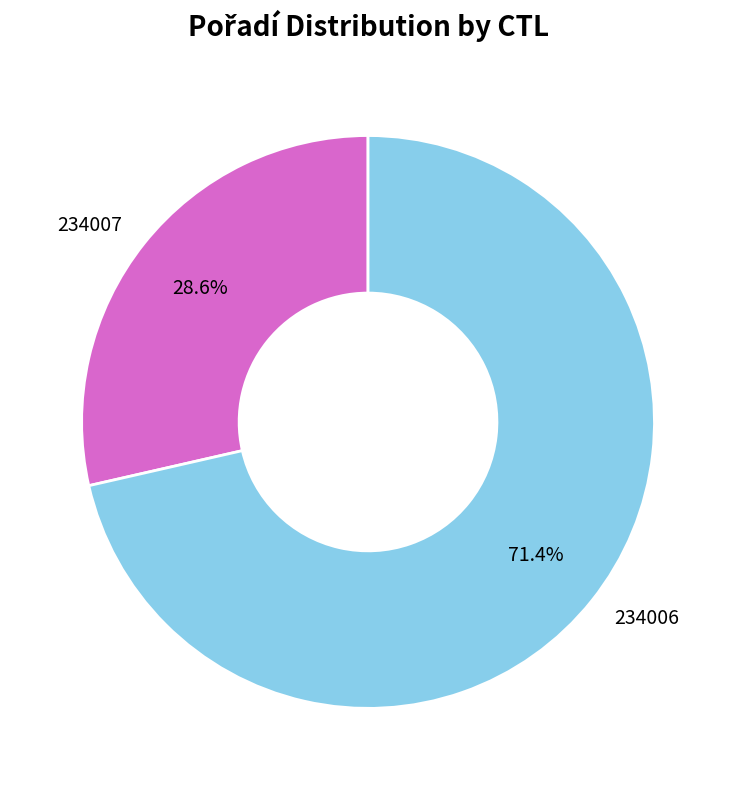

True or false: 234006 accounts for 71% of the total.

True